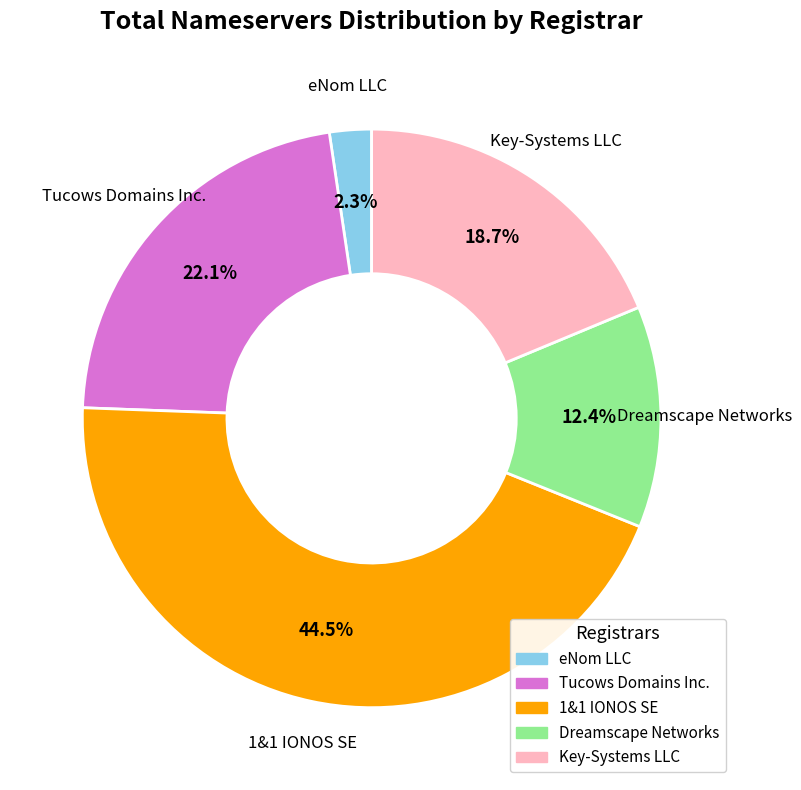

What is the smallest slice in the pie chart?

eNom LLC